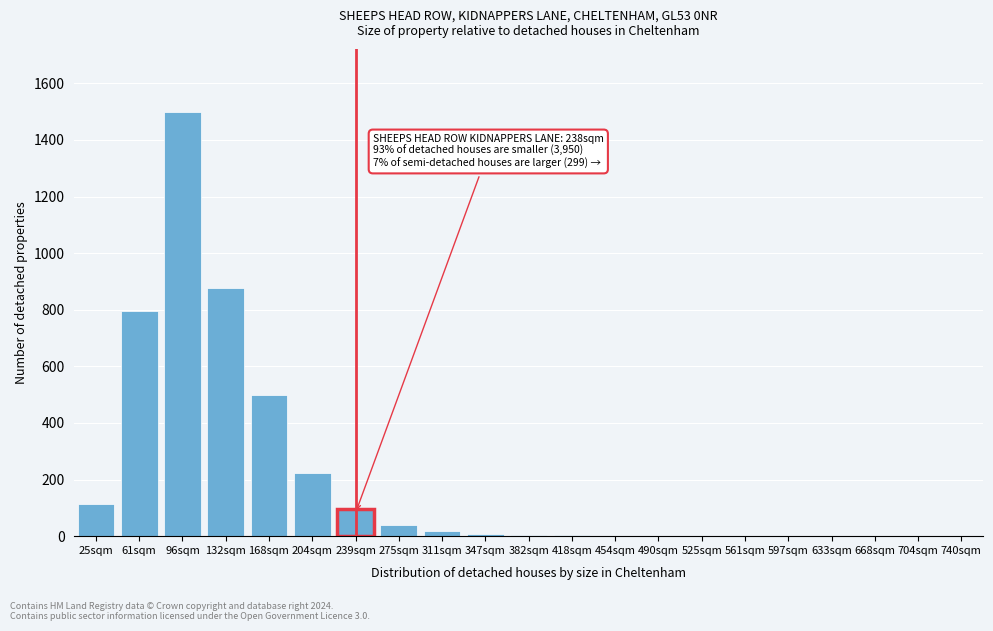

Is it true that the value at 668sqm is 464?

False